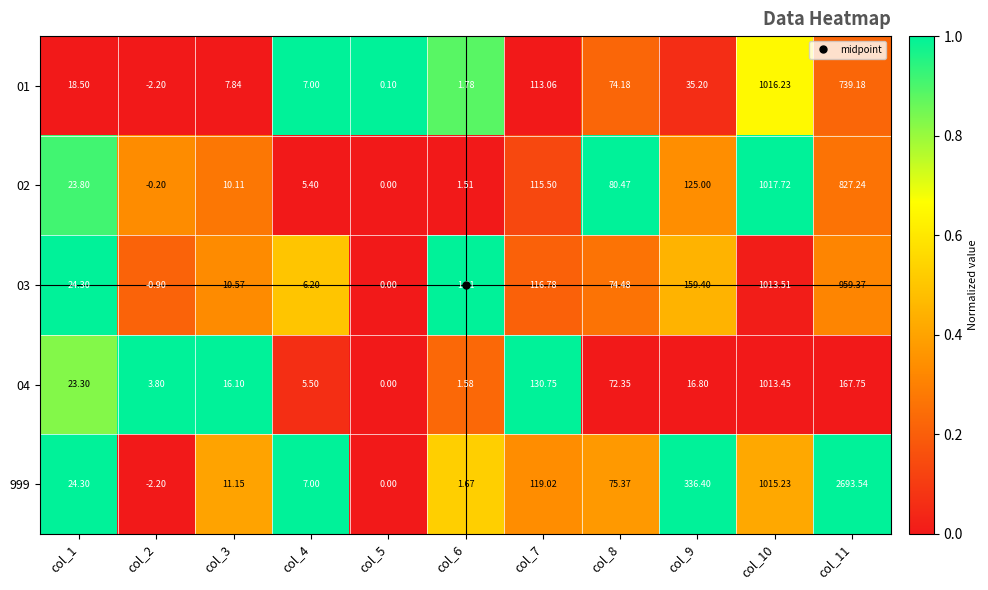

Is the value of 04 at col_10 greater than the value of 999 at col_4?

Yes